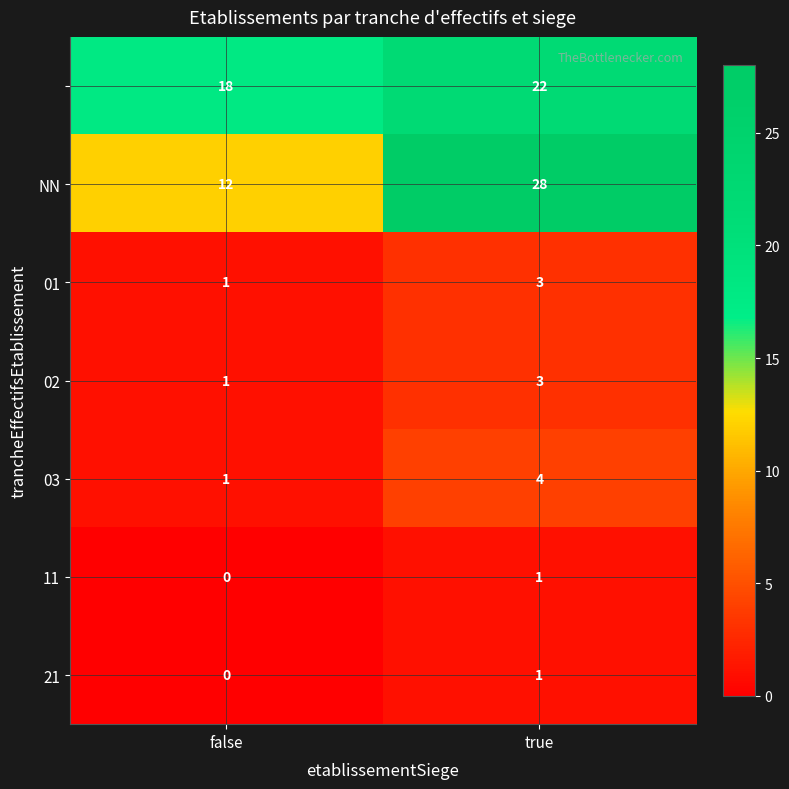

What is the difference between the highest and lowest values at false?

18